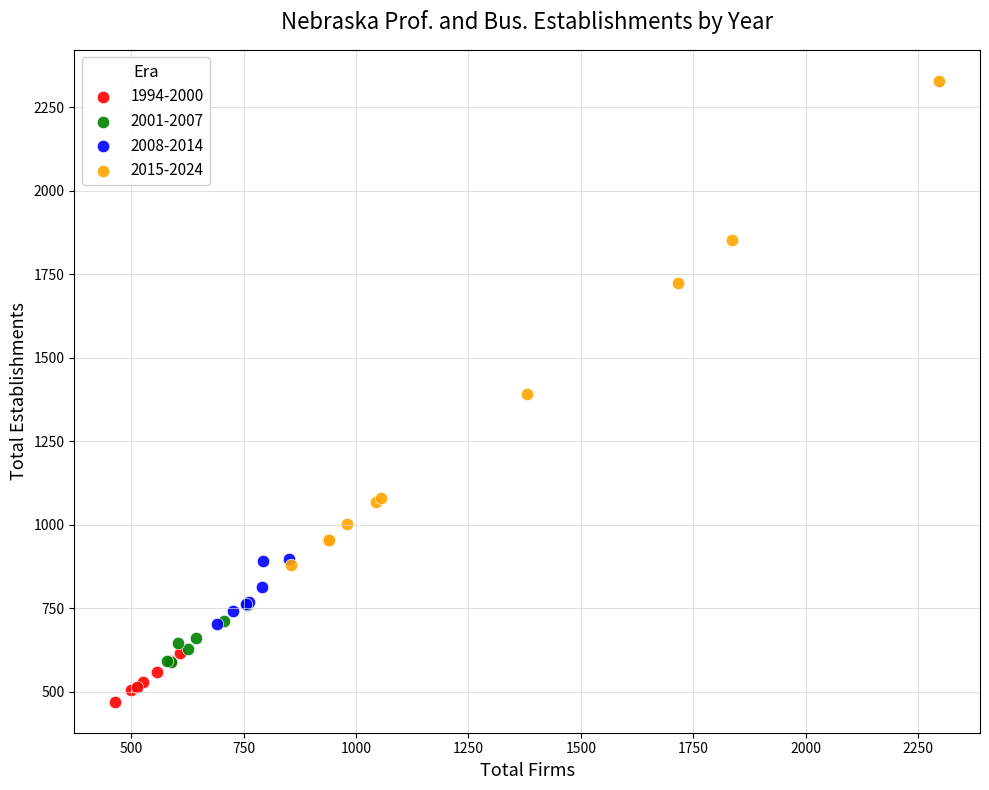

Which series reaches the maximum Y coordinate?

2015-2024